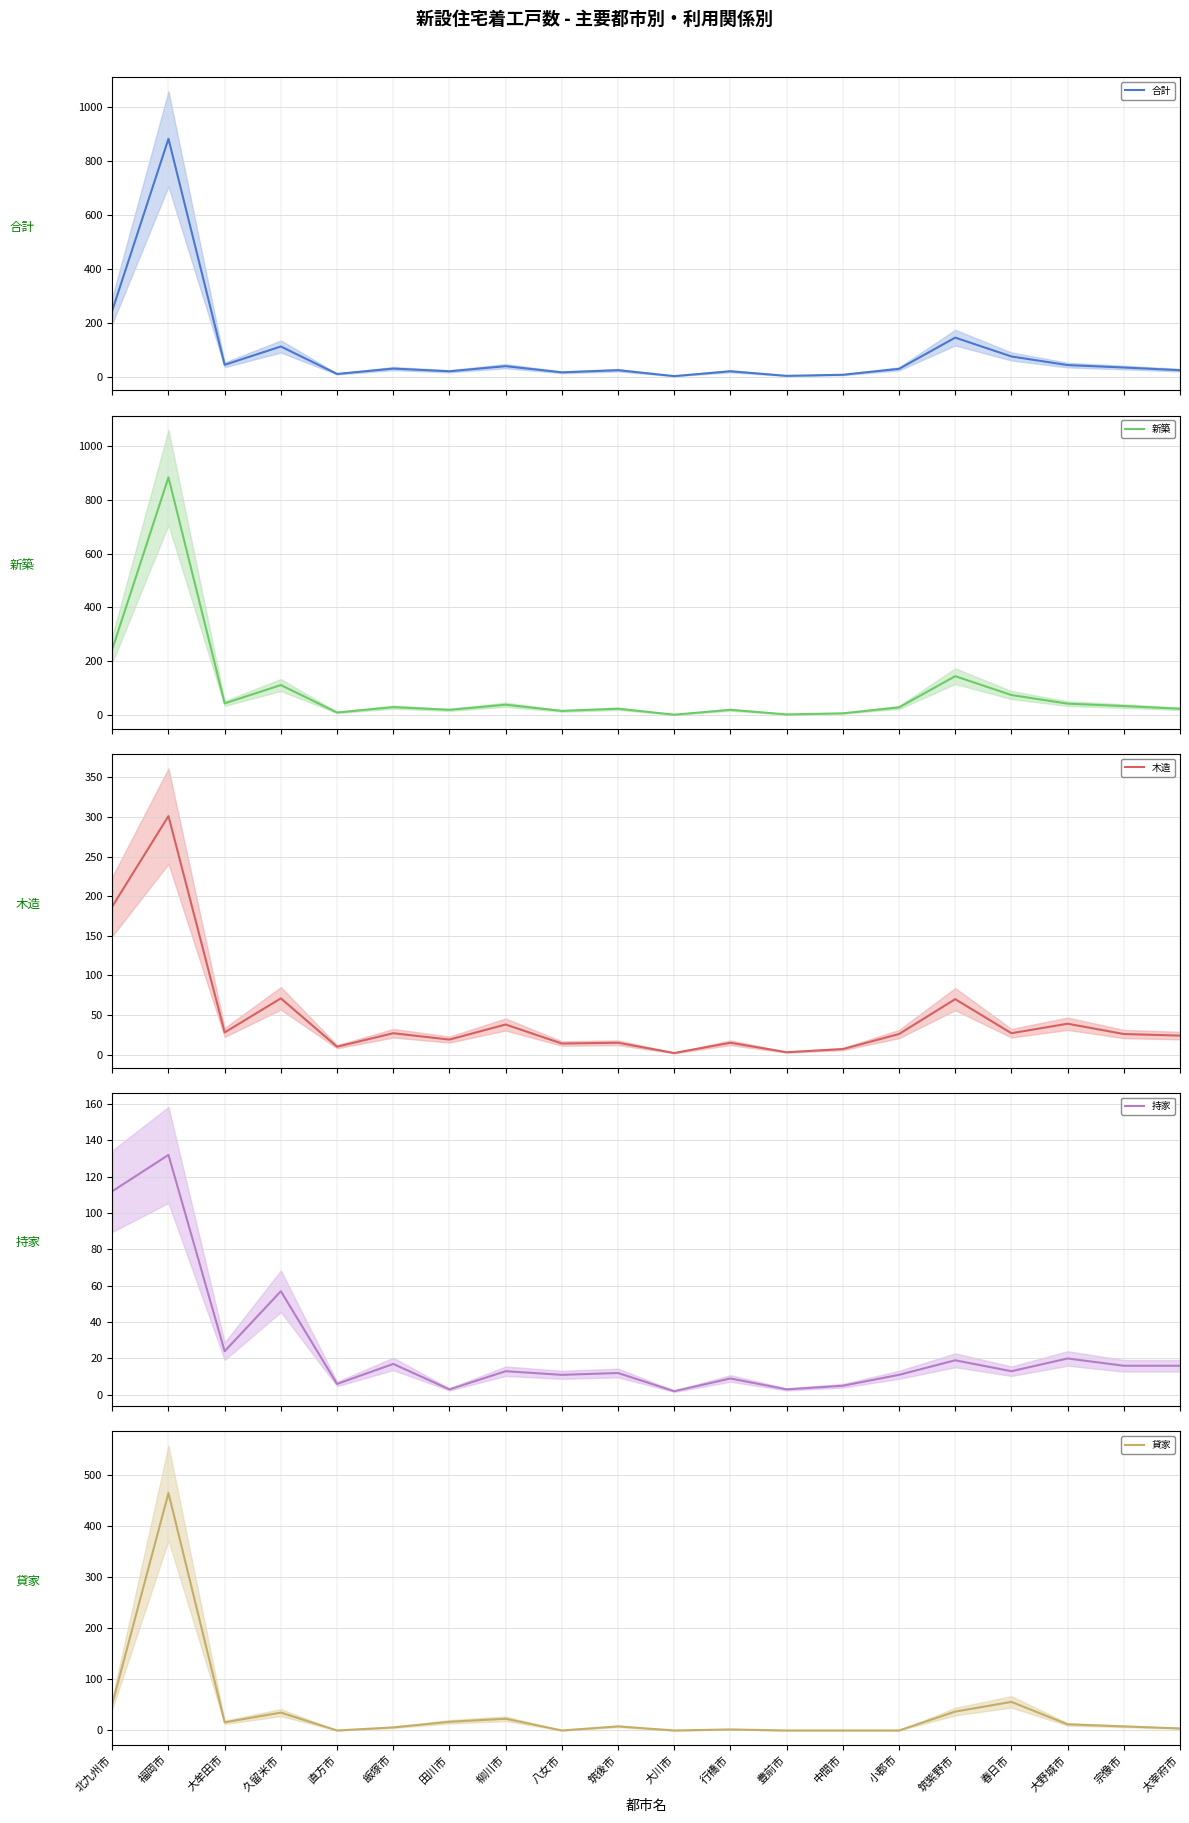

How many distinct data groups are displayed?

5